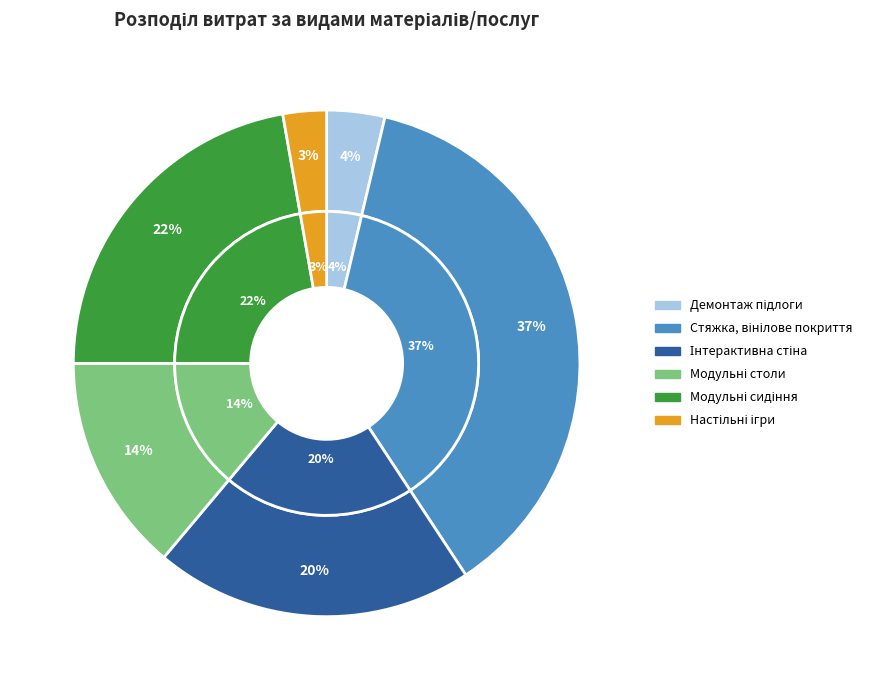

Rank the categories by value from highest to lowest.

Стяжка, монтаж, вінілове покриття, Модульні м'які сидіння, Інтерактивна стіна, Модульні столи - конструктори, Демонтаж паркетної підлоги та вивезення, Настільна ігри